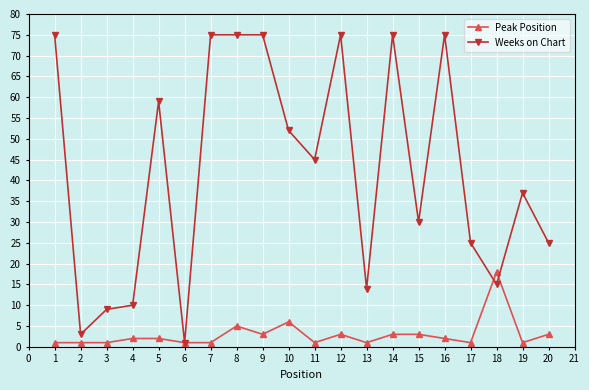

Between 1 and 13, which series saw the biggest shift?

Weeks on Chart